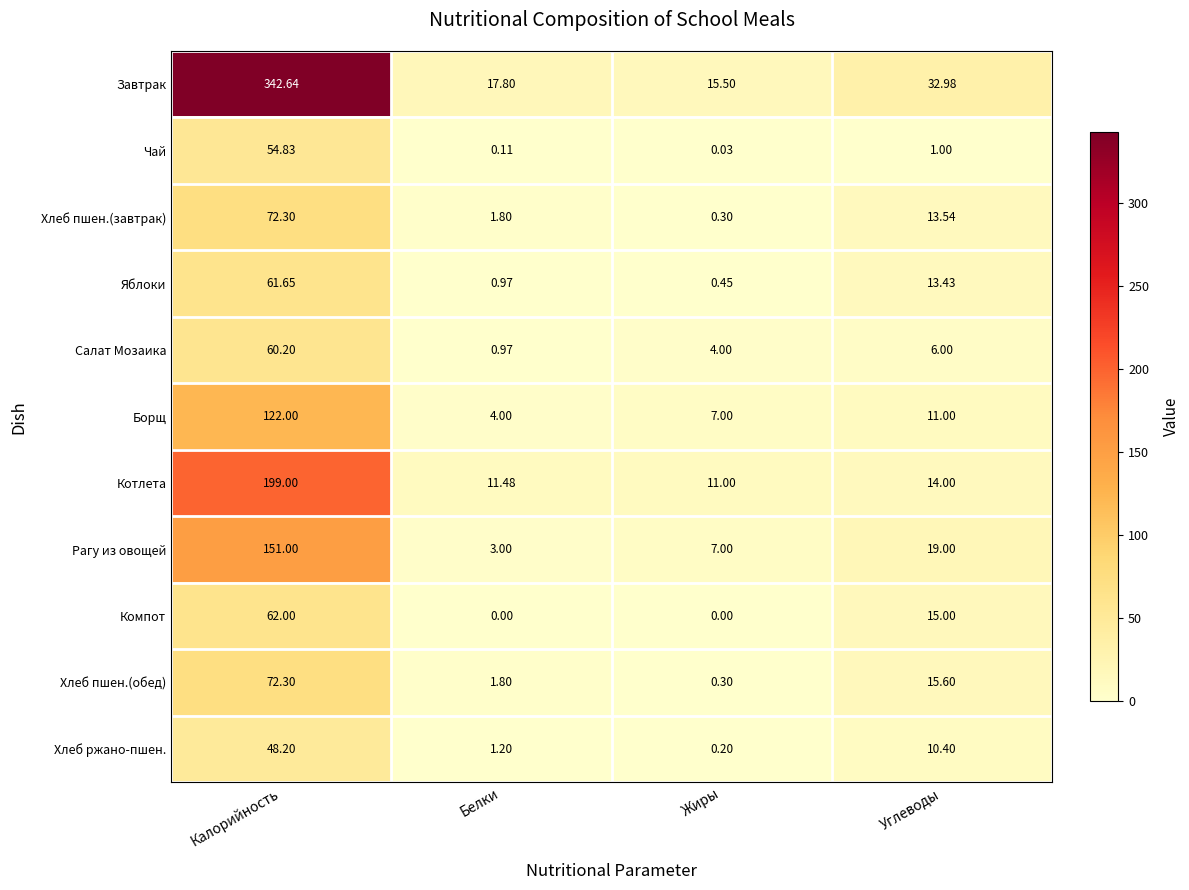

Which category has the highest value across all series?

Калорийность